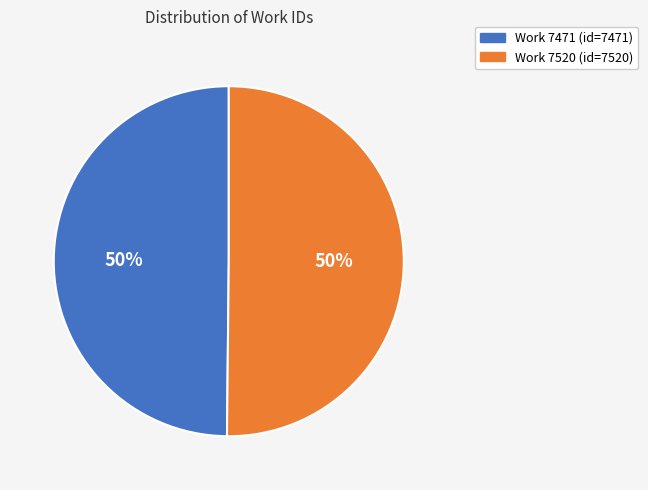

True or false: Work 7520 accounts for 50% of the total.

True